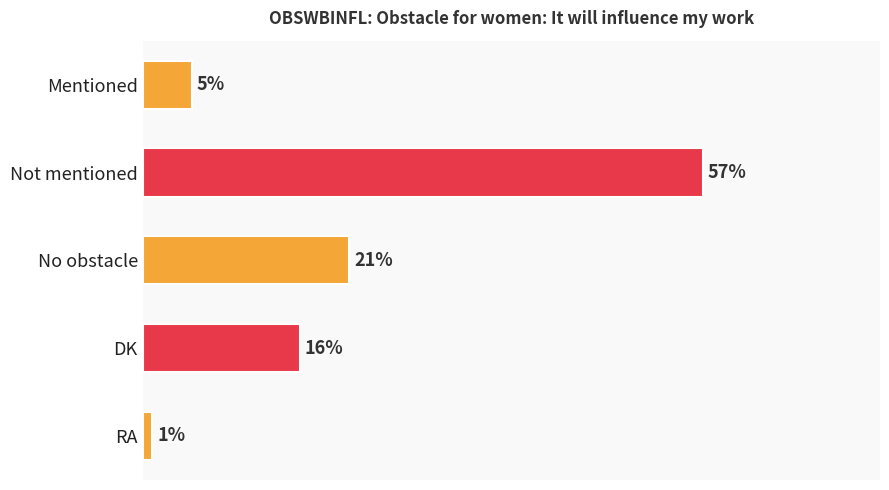

Rank the categories by value from lowest to highest.

RA, Mentioned, DK, No obstacle, Not mentioned